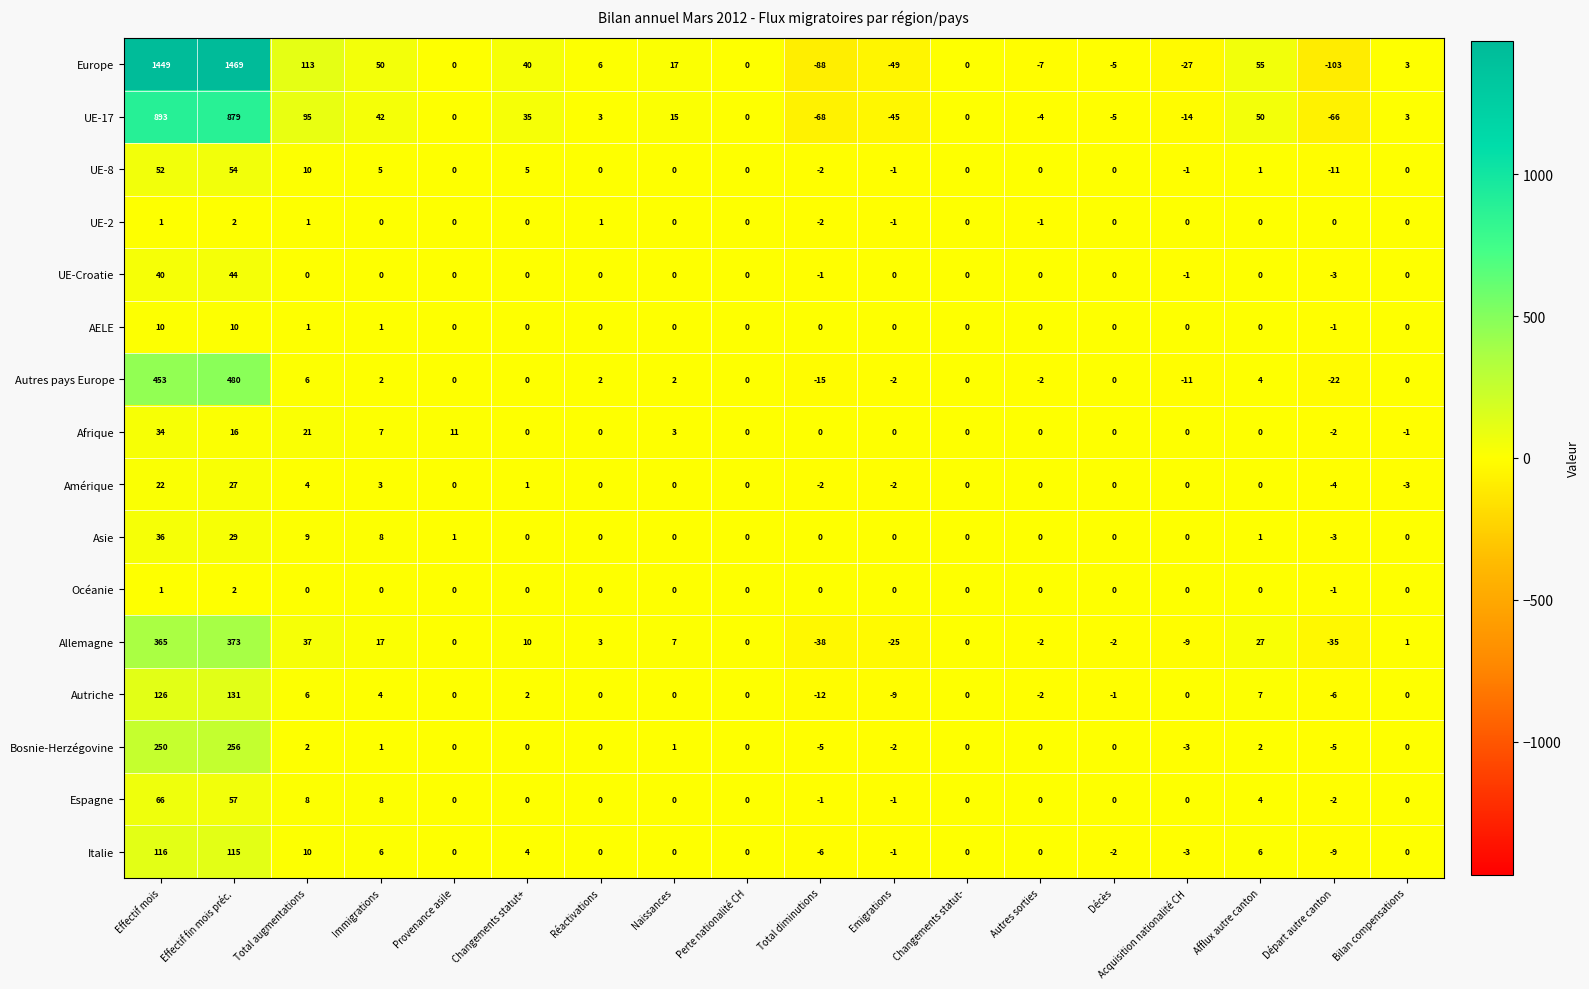

Where does the Asie series first go above 0?

Effectif mois